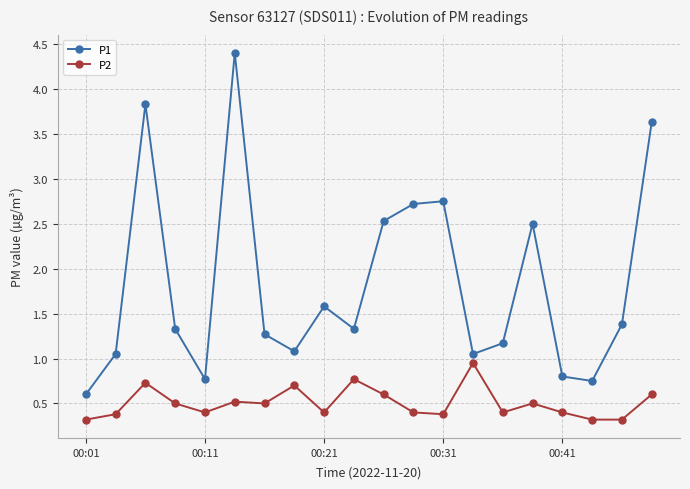

Rank the series by their average value, from highest to lowest.

P1, P2